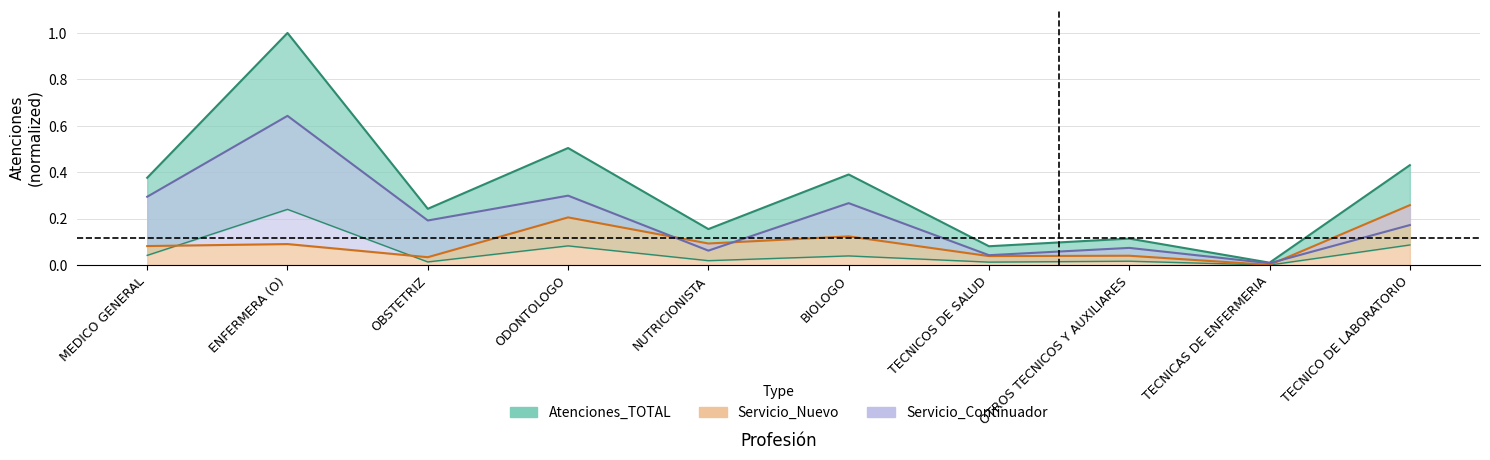

Does the chart have visible grid lines?

Yes